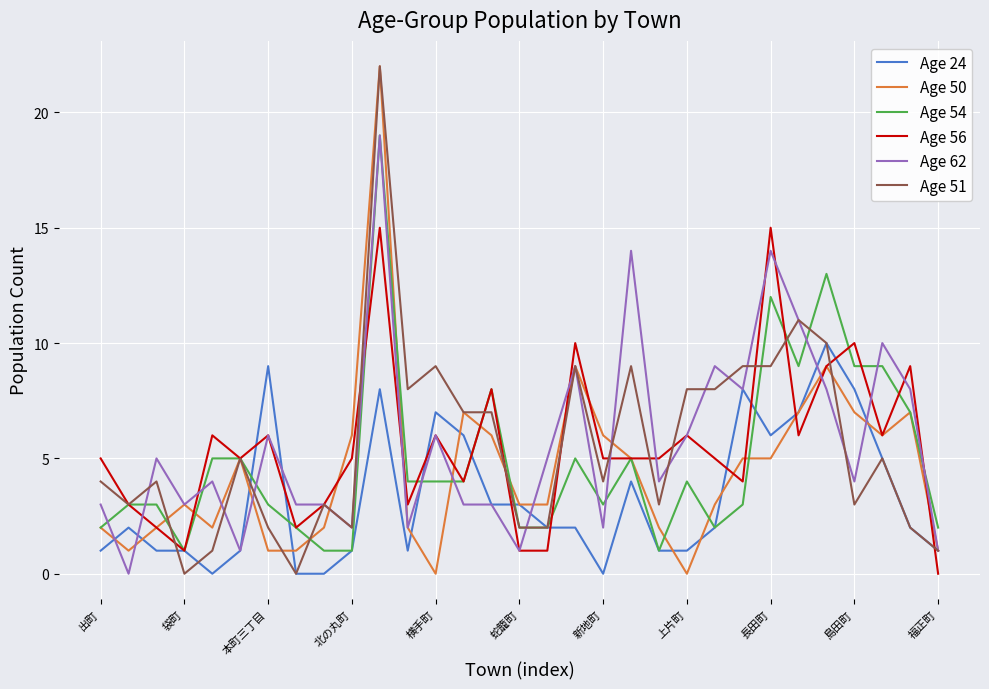

What is the highest value of the Age 24 series?

10